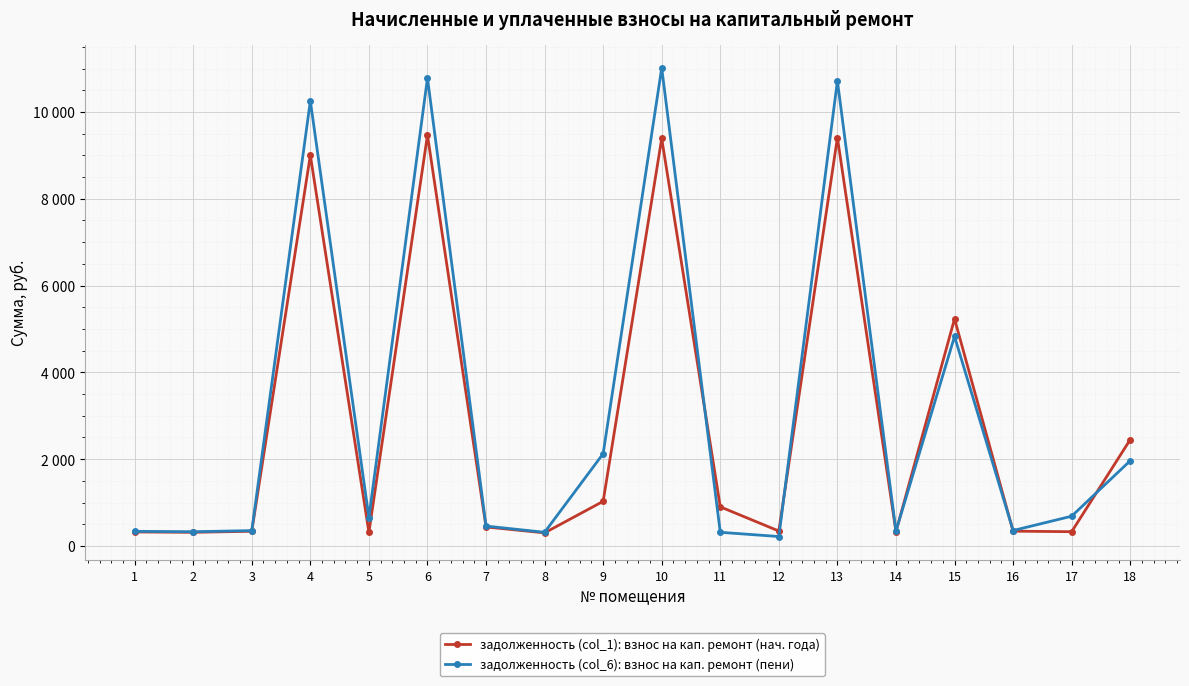

Rank the series by their maximum value, from lowest to highest.

задолженность (col_1): взнос на кап. ремонт (нач. года), задолженность (col_6): взнос на кап. ремонт (пени)